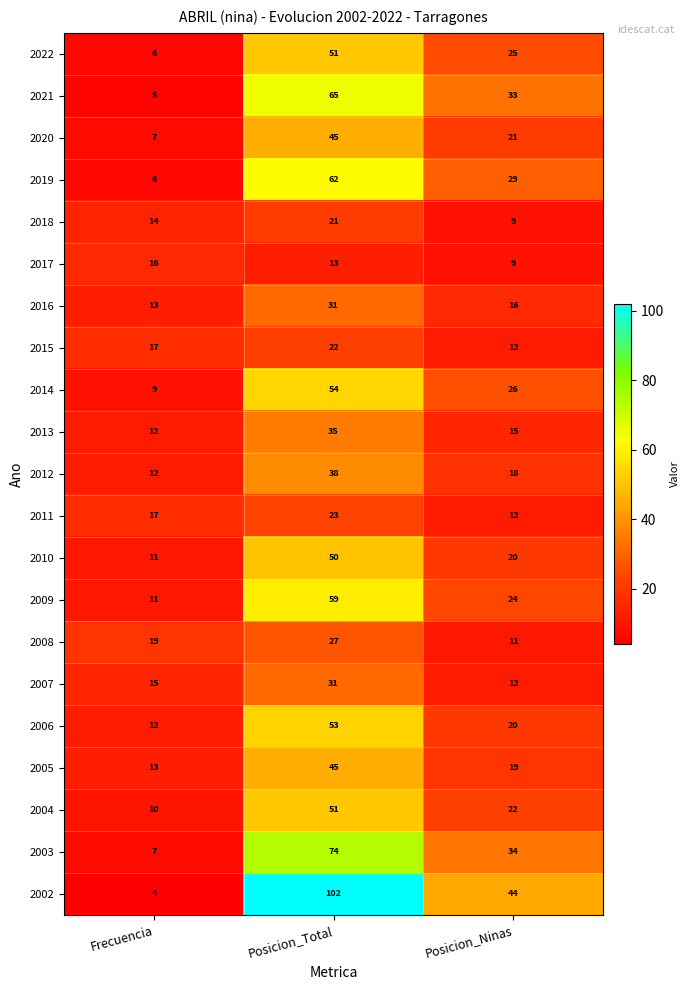

How many 2015 values are between 12 and 22?

3